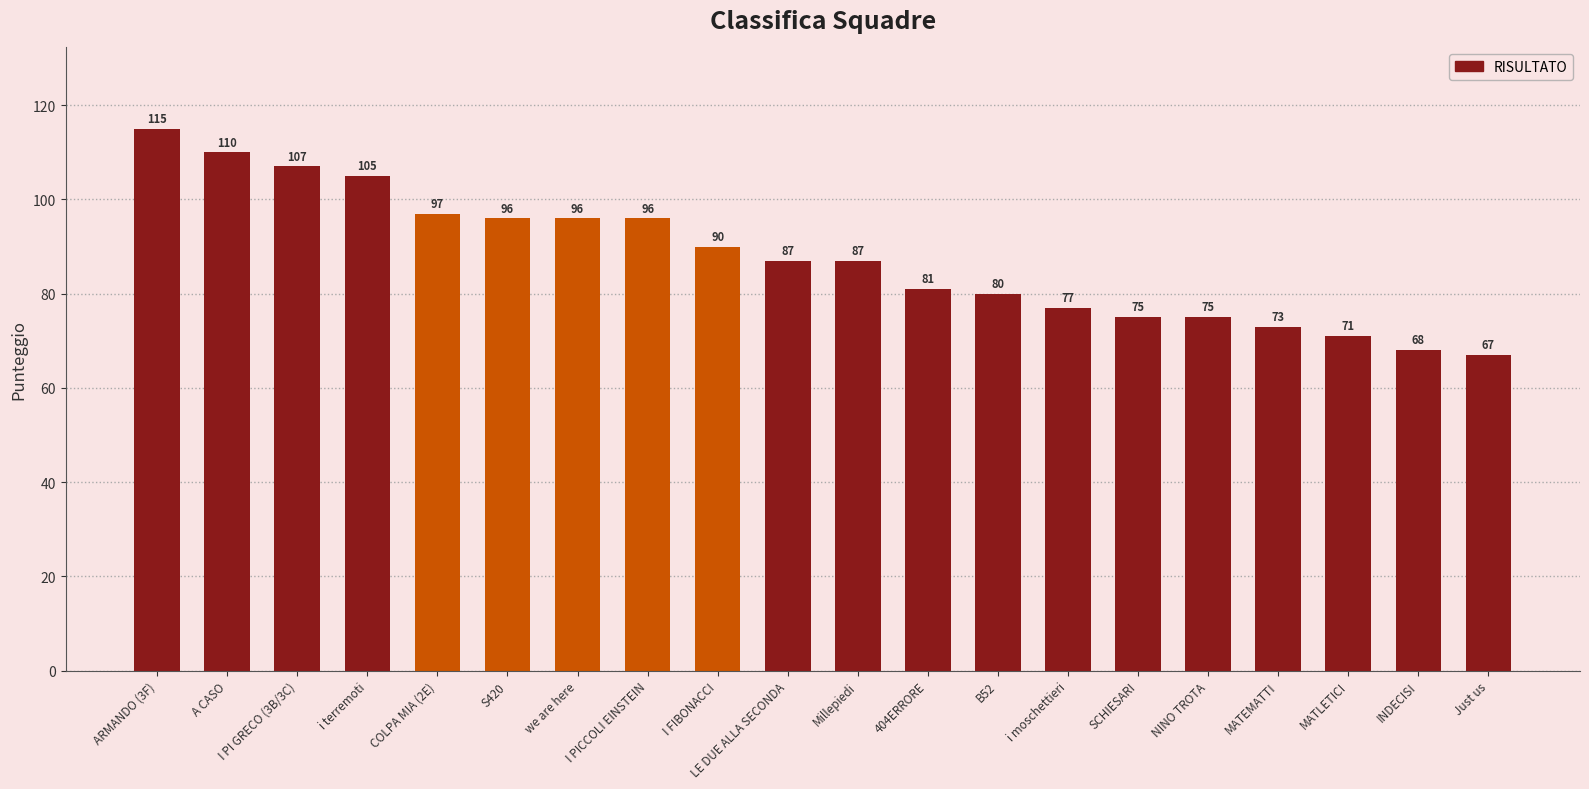

Which label corresponds to the smallest value in the chart?

Just us